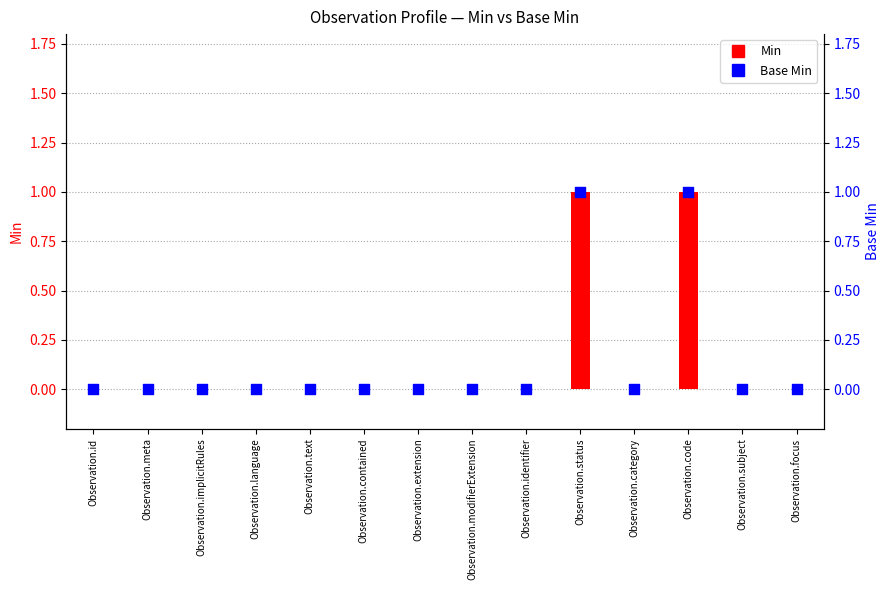

Which series contains the lowest Y value?

Min